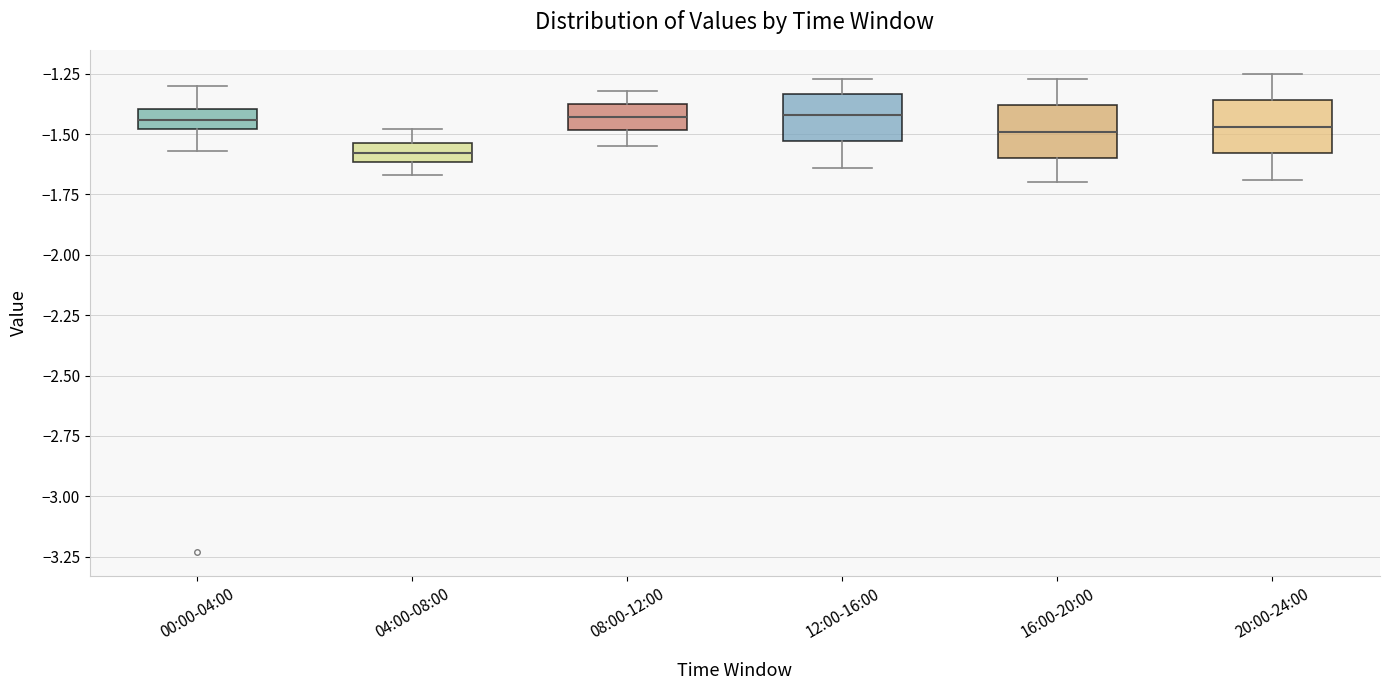

Reading left to right, transcribe this box plot: for each box, give where its median line is, the range the box spans, and where its two whiskers end, as read against the y-axis. The values are not printed on the chart, so give them approximately, as read against the axis.

00:00-04:00: median -1.45, box -1.50 to -1.40, whiskers -1.55 to -1.30
04:00-08:00: median -1.60 (inside the box), box -1.60 to -1.55, whiskers -1.65 to -1.50
08:00-12:00: median -1.45, box -1.50 to -1.35, whiskers -1.55 to -1.30
12:00-16:00: median -1.40, box -1.55 to -1.35, whiskers -1.65 to -1.25
16:00-20:00: median -1.50, box -1.60 to -1.40, whiskers -1.70 to -1.25
20:00-24:00: median -1.45, box -1.60 to -1.35, whiskers -1.70 to -1.25